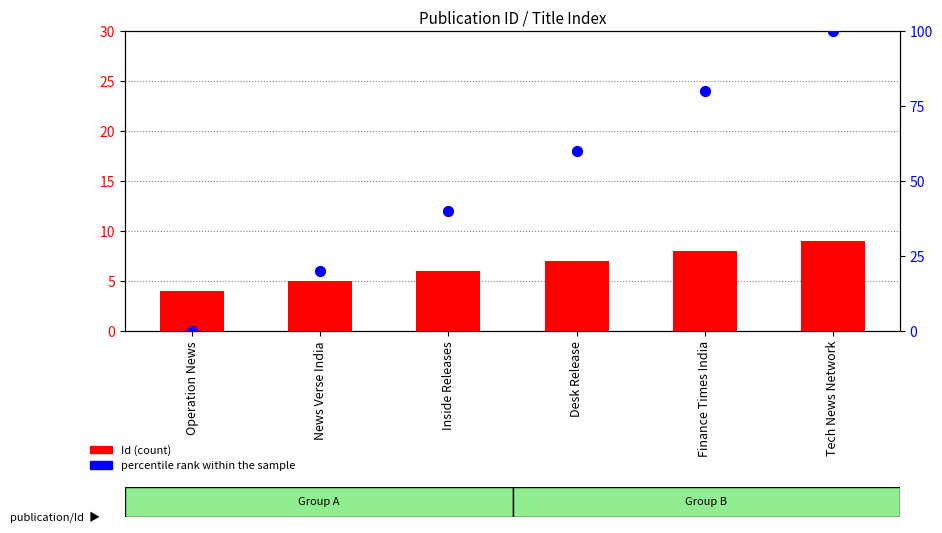

What is the total value across all series at Desk Release?

67